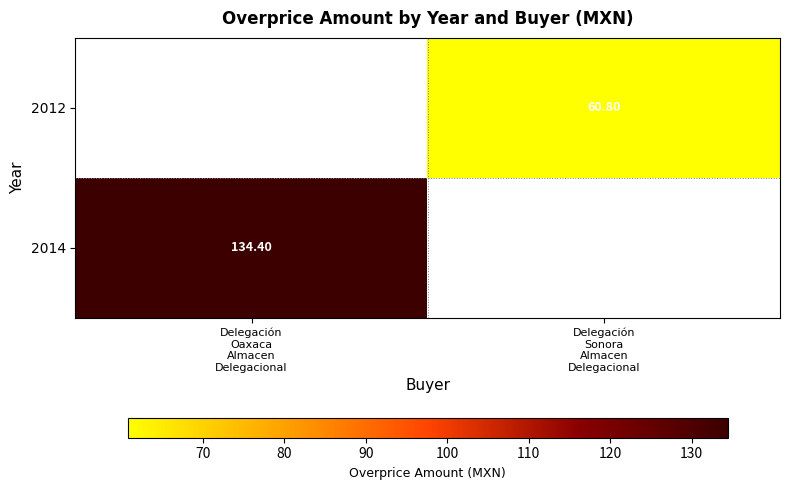

At which category does the chart reach its peak across all series?

Delegación
Oaxaca
Almacen
Delegacional